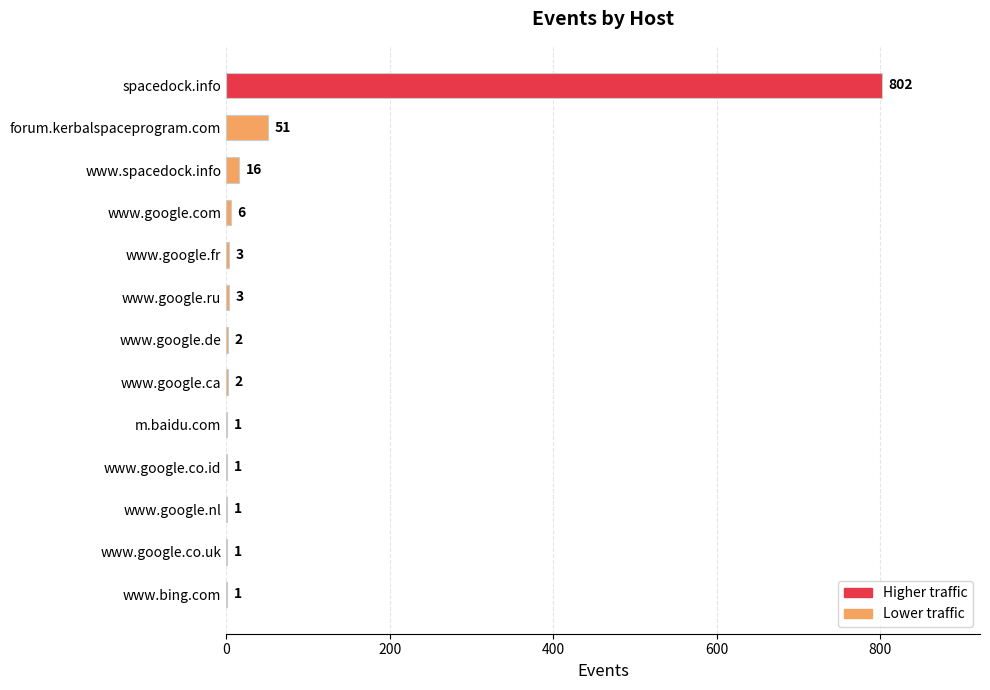

Which has a higher value, www.google.co.id or www.google.ru?

www.google.ru